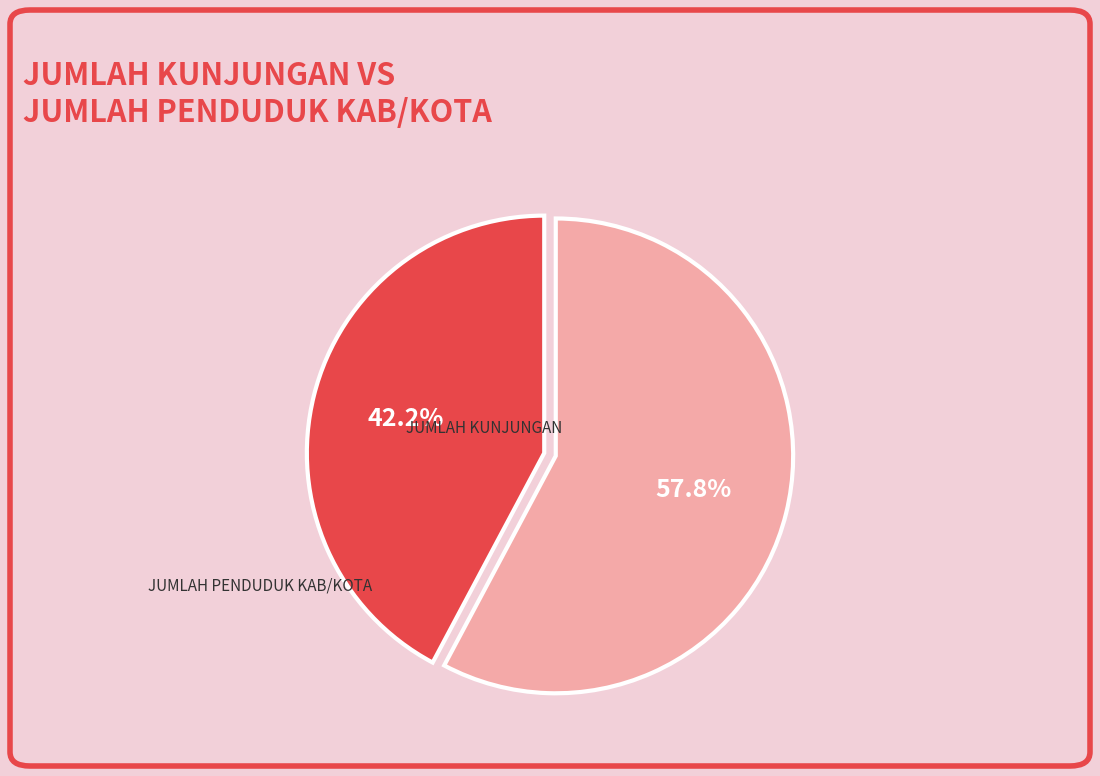

To the nearest percent, what is the combined percentage of JUMLAH PENDUDUK KAB/KOTA and JUMLAH KUNJUNGAN?

100%